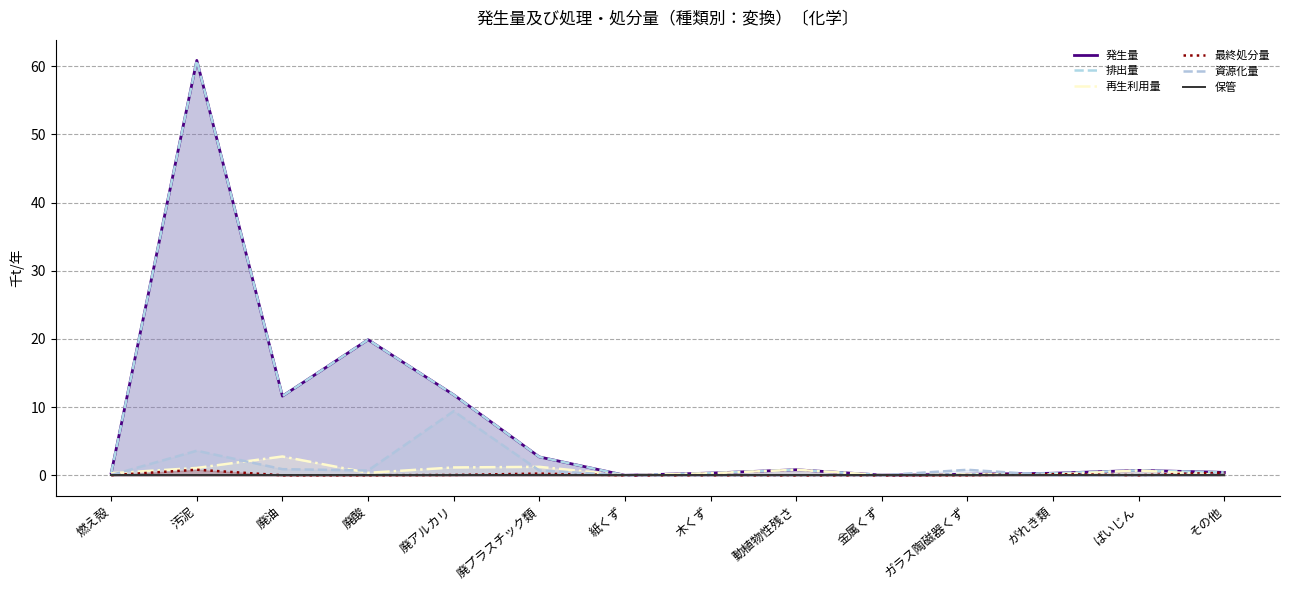

How many lines are shown in the chart?

6